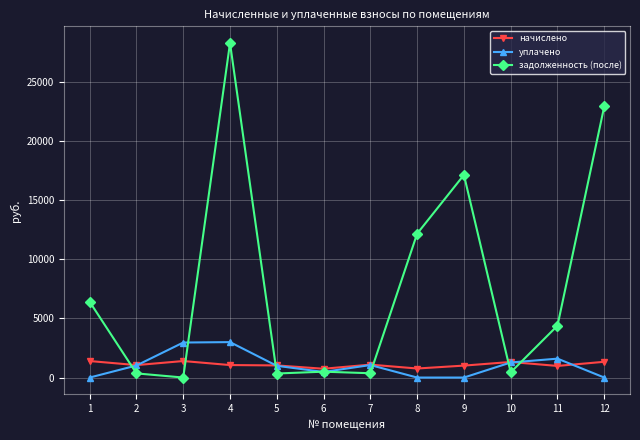

Which series has the largest total across all categories?

задолженность (после)